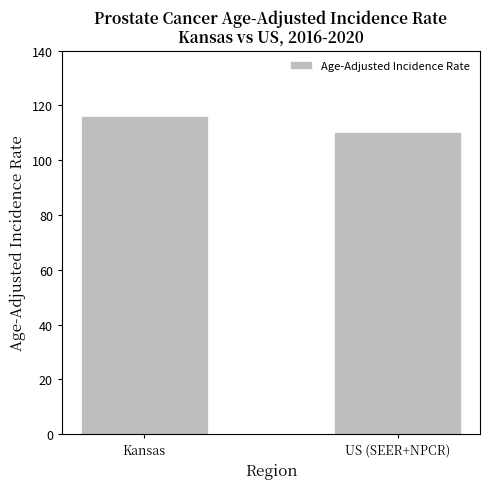

Rank the categories by value from highest to lowest.

Kansas, US (SEER+NPCR)